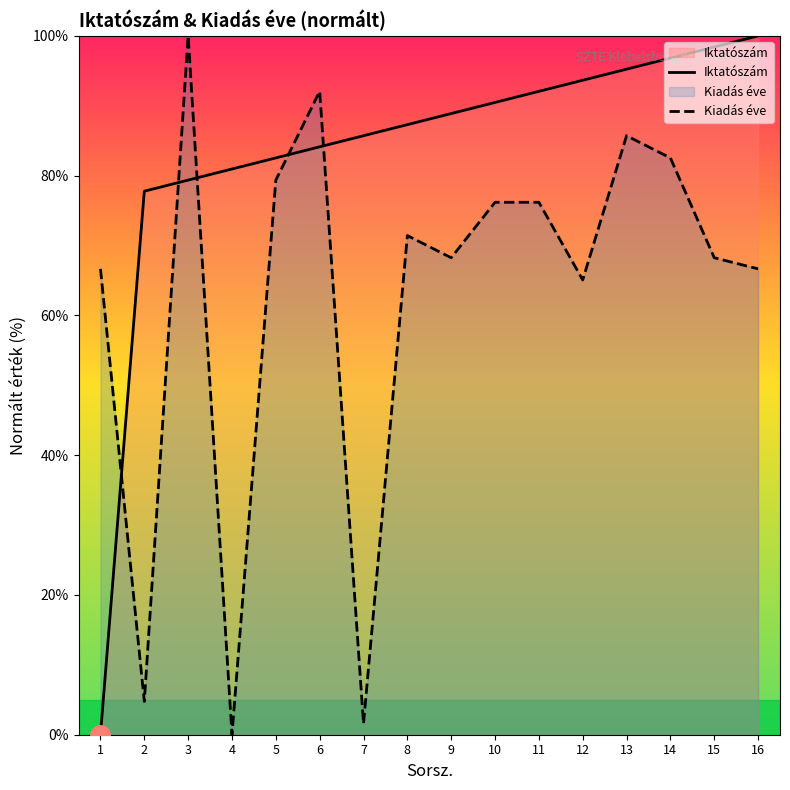

What is the sum of all Kiadás éve values?

1004.8